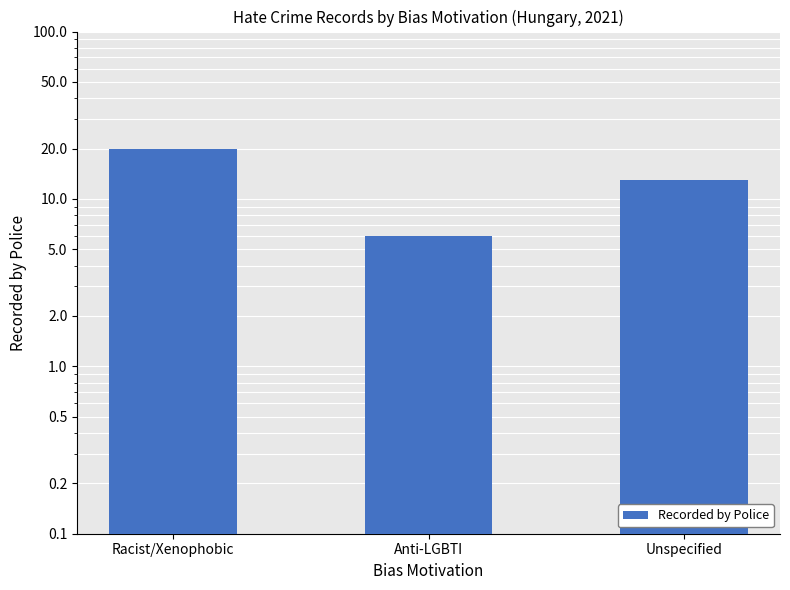

Rank the categories by value from lowest to highest.

Anti-LGBTI, Unspecified, Racist/Xenophobic